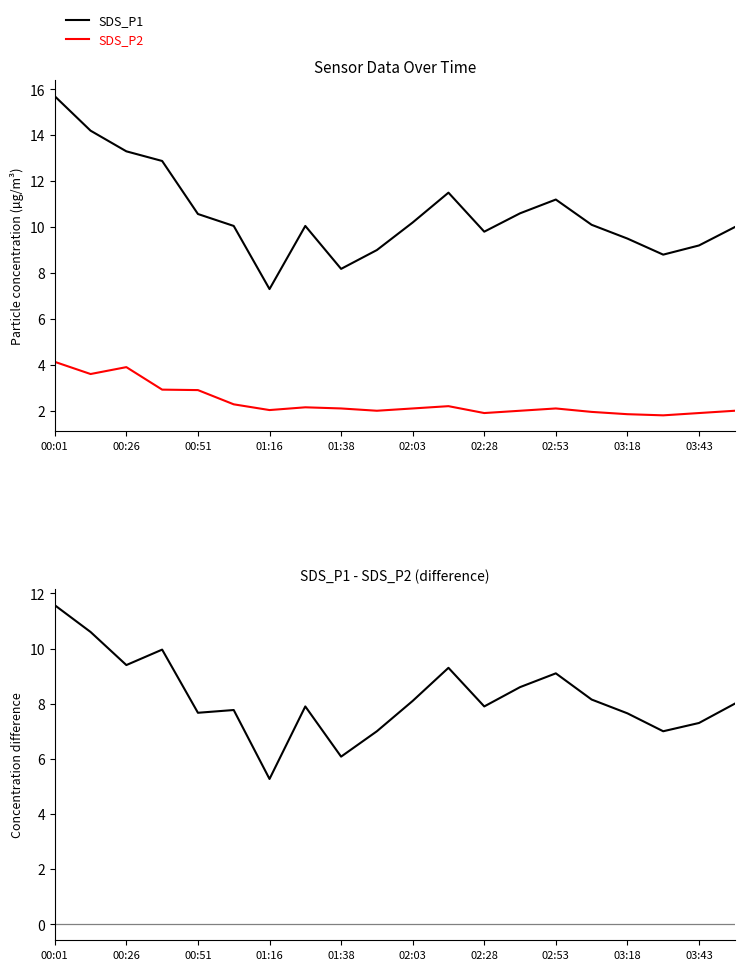

At how many categories does at least one series exceed 4?

20